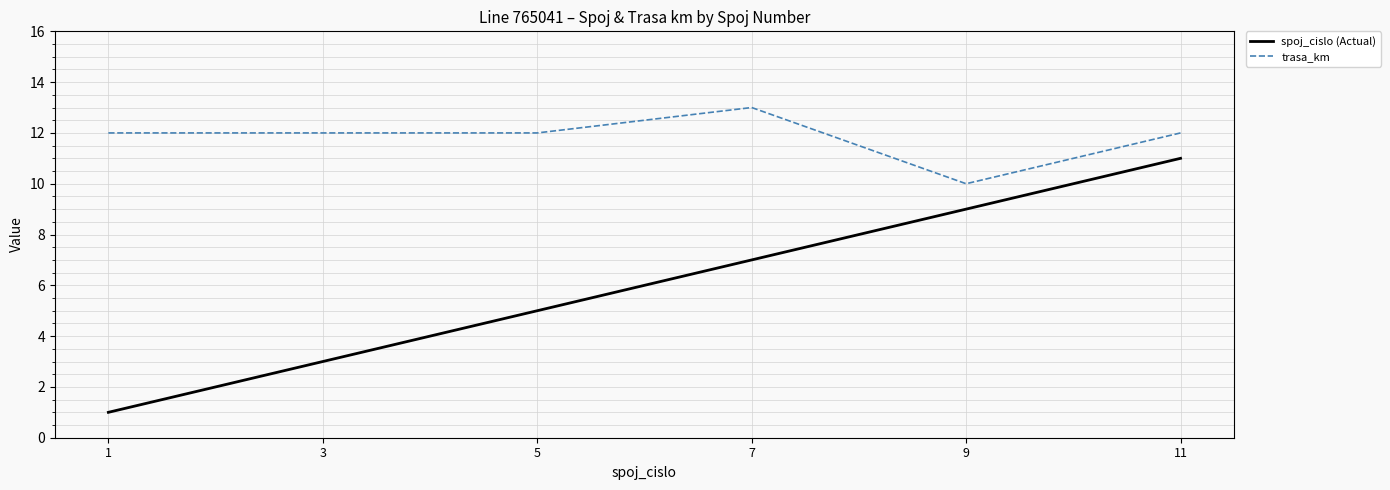

The trasa_km series shows 4 at 5. True or false?

False